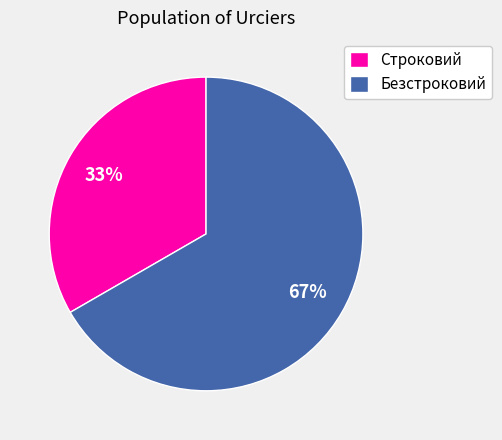

How many slices are in this pie chart?

2